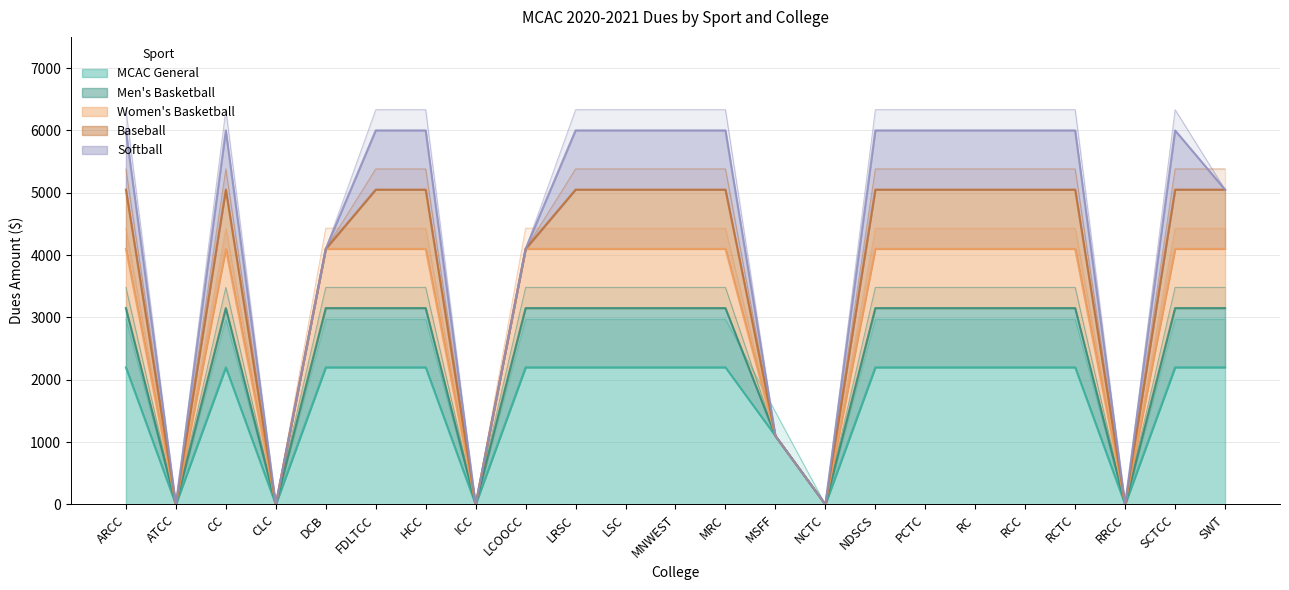

True or false: Men's Basketball and MCAC General intersect in this chart.

False